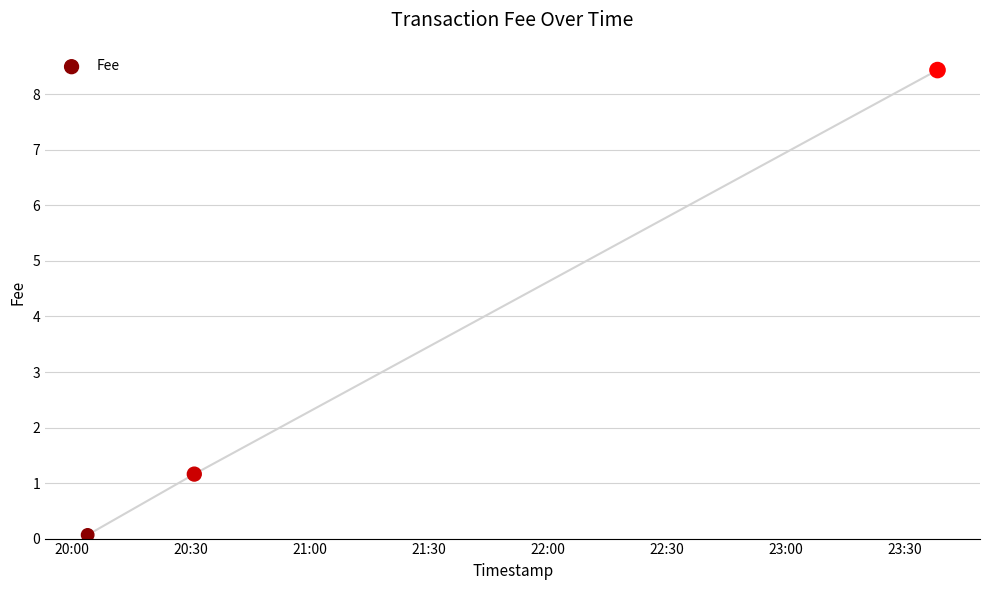

What is the range of Y values (max minus min)?

8.4